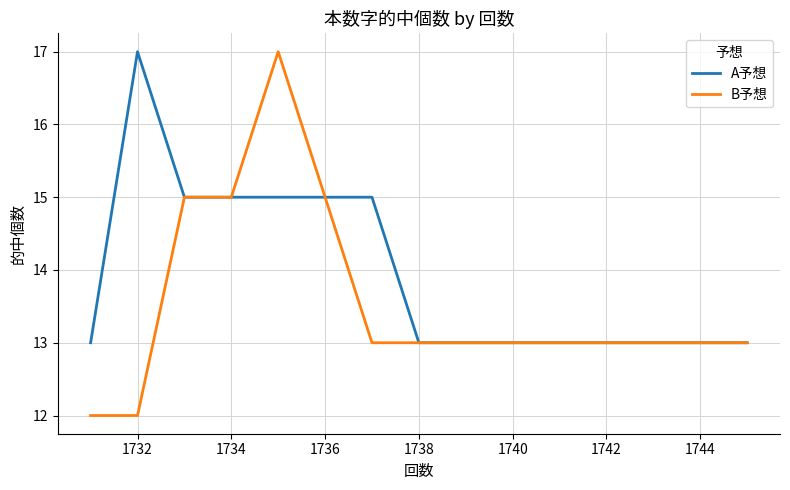

Which series has the largest total across all categories?

A予想